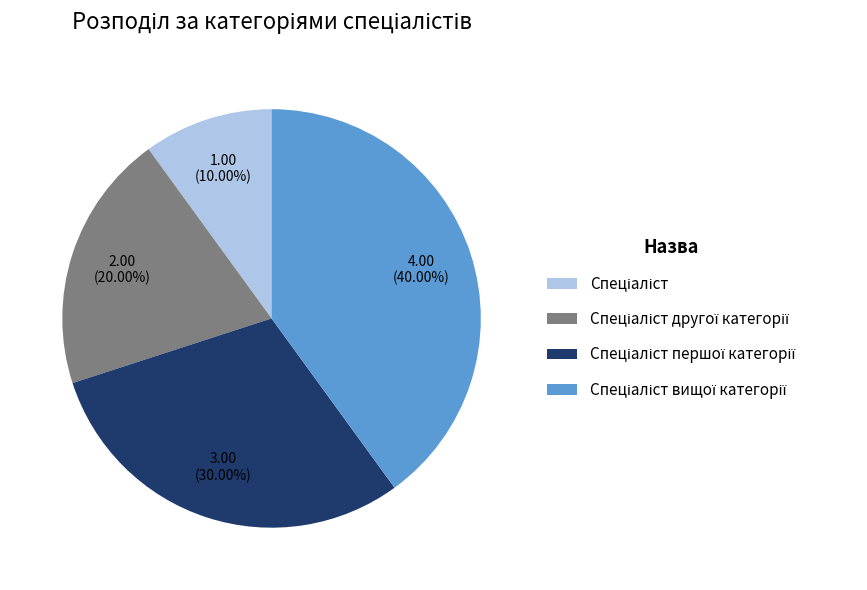

Does any single category account for the majority?

No